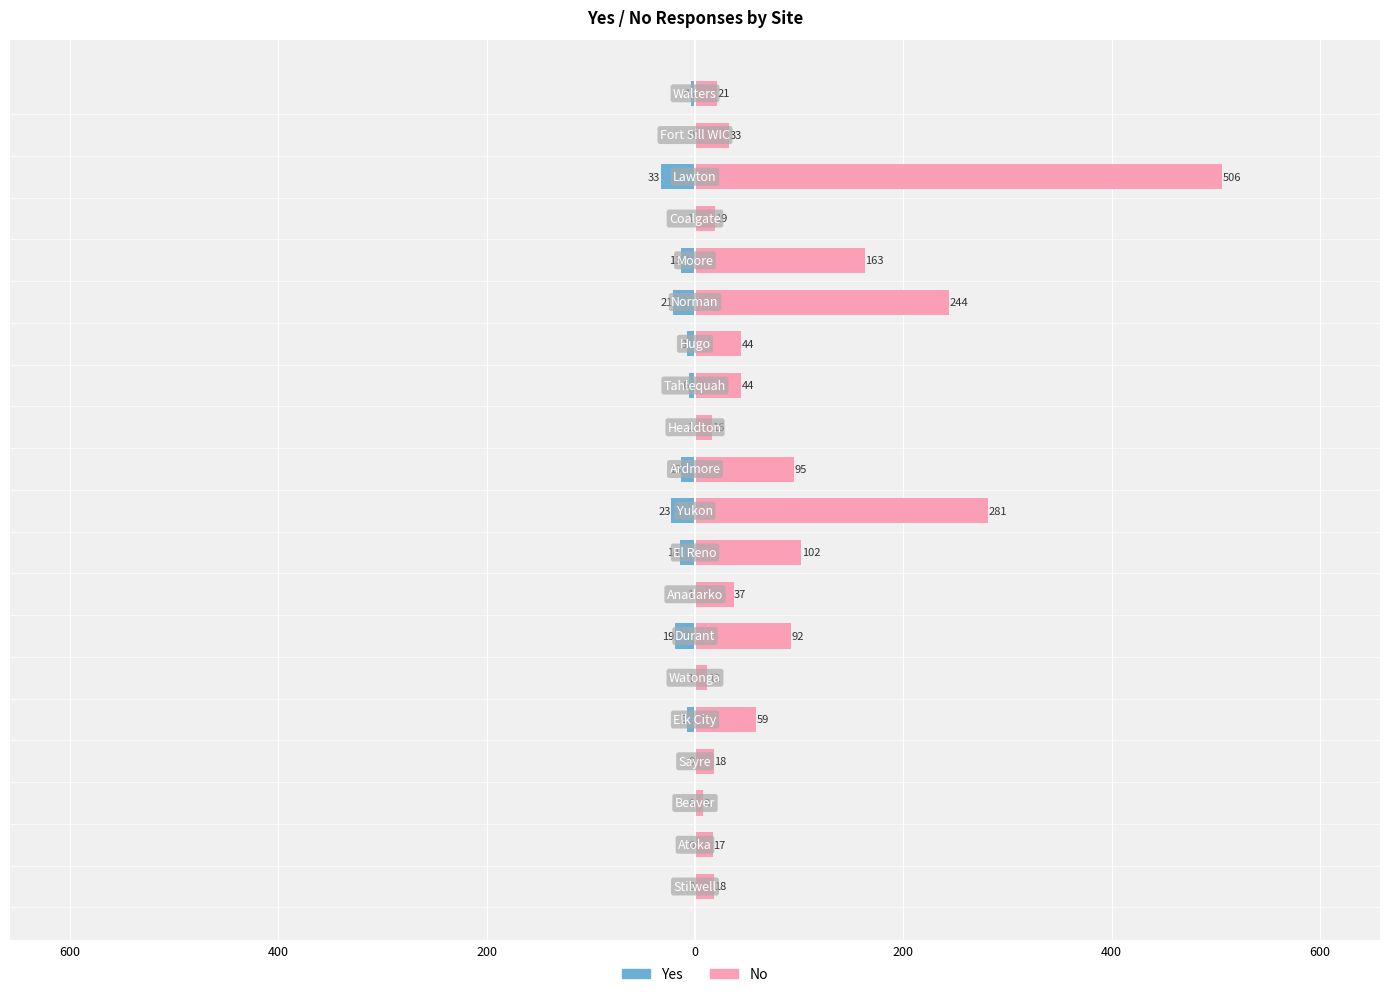

What is the sum of all No values?

1829